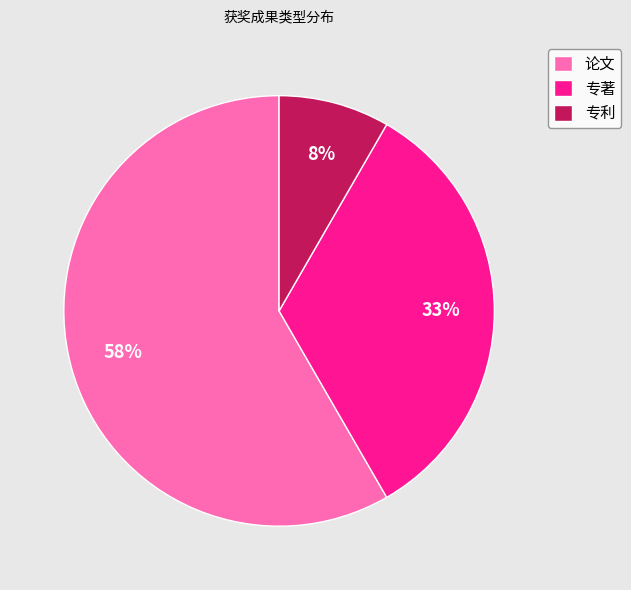

How many slices are in this pie chart?

3